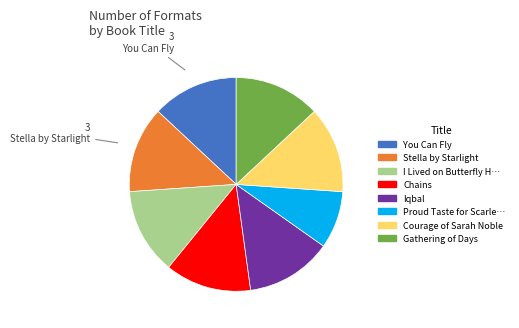

Is there any slice that represents more than half of the pie?

No